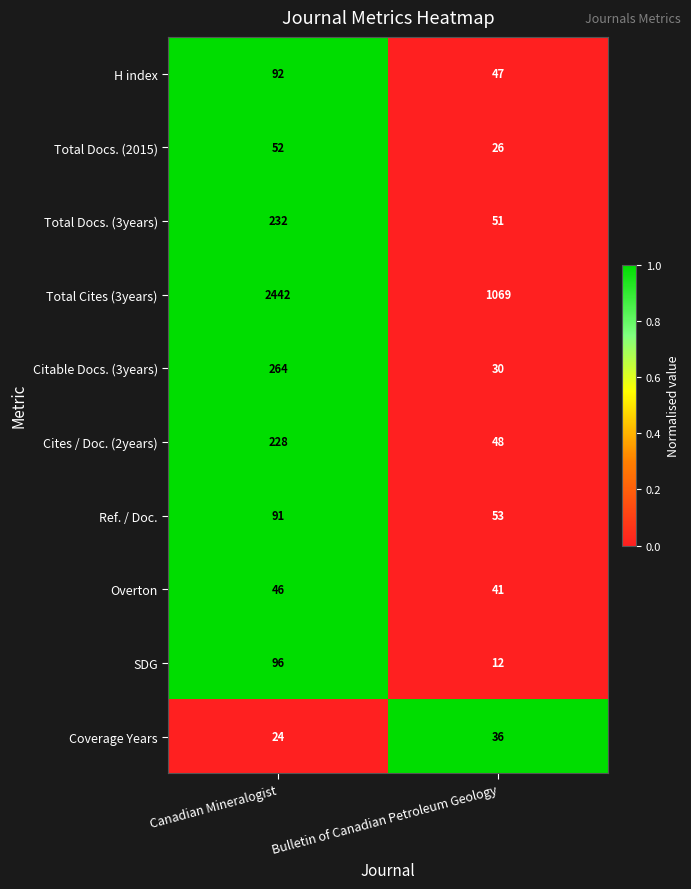

Reading right to left, what are all the values shown in this chart?

H index: Bulletin of Canadian Petroleum Geology=47	Canadian Mineralogist=92
Total Docs. (2015): Bulletin of Canadian Petroleum Geology=26	Canadian Mineralogist=52
Total Docs. (3years): Bulletin of Canadian Petroleum Geology=51	Canadian Mineralogist=232
Total Cites (3years): Bulletin of Canadian Petroleum Geology=1069	Canadian Mineralogist=2442
Citable Docs. (3years): Bulletin of Canadian Petroleum Geology=30	Canadian Mineralogist=264
Cites / Doc. (2years): Bulletin of Canadian Petroleum Geology=48	Canadian Mineralogist=228
Ref. / Doc.: Bulletin of Canadian Petroleum Geology=53	Canadian Mineralogist=91
Overton: Bulletin of Canadian Petroleum Geology=41	Canadian Mineralogist=46
SDG: Bulletin of Canadian Petroleum Geology=12	Canadian Mineralogist=96
Coverage Years: Bulletin of Canadian Petroleum Geology=36	Canadian Mineralogist=24